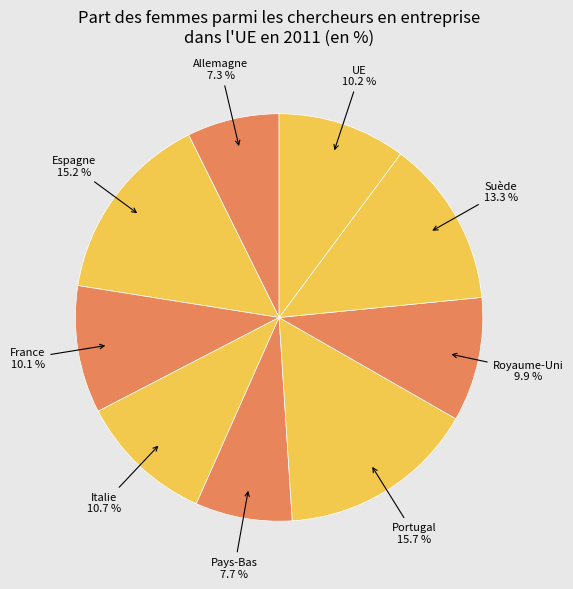

How many slices are in this pie chart?

9